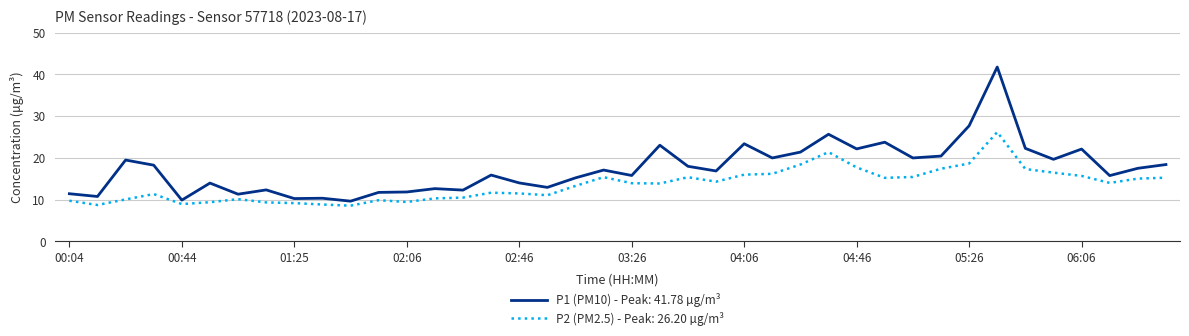

Which series has the largest total across all categories?

P1 (PM10) - Peak: 41.78 µg/m³